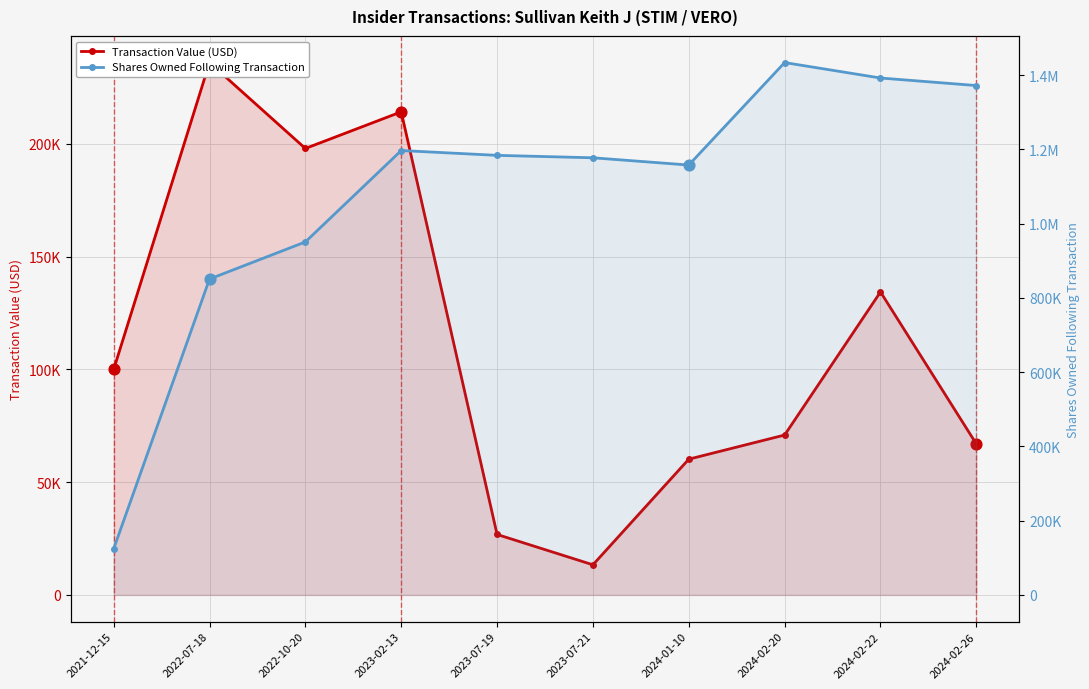

Is the value of Shares Owned Following Transaction at 2023-02-13 greater than the value of Transaction Value (USD) at 2024-01-10?

Yes